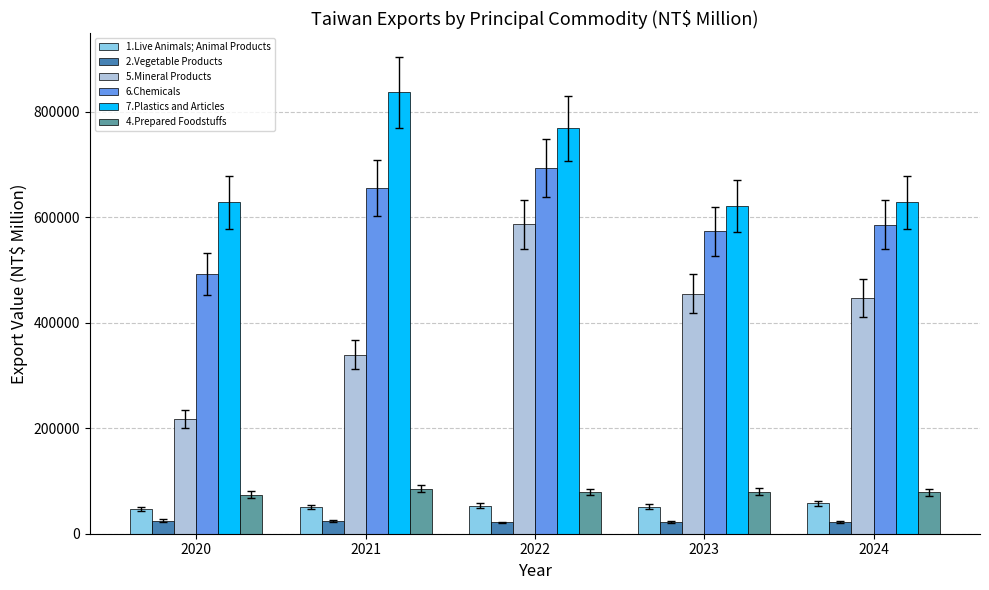

What are all the series names shown in the legend?

1.Live Animals; Animal Products, 2.Vegetable Products, 5.Mineral Products, 6.Chemicals, 7.Plastics and Articles, 4.Prepared Foodstuffs